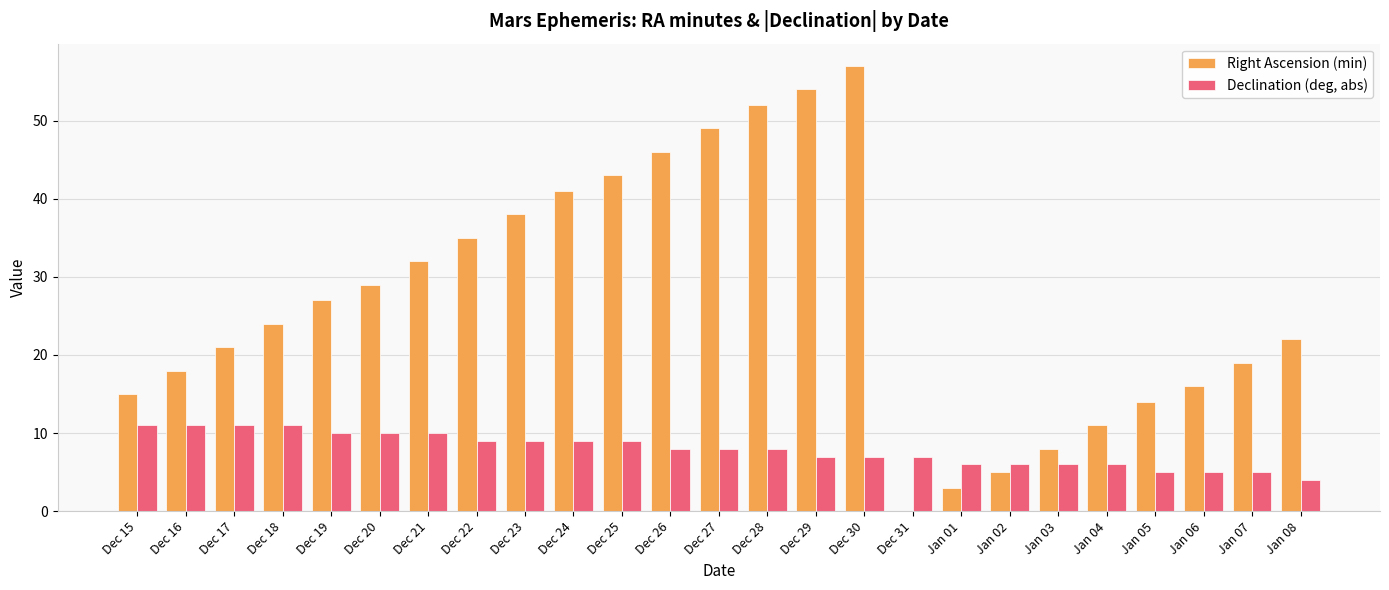

Reading left to right, what are all the values shown in this chart?

Right Ascension (min): 15	18	21	24	27	29	32	35	38	41	43	46	49	52	54	57	0	3	5	8	11	14	16	19	22
Declination (deg, abs): 11	11	11	11	10	10	10	9	9	9	9	8	8	8	7	7	7	6	6	6	6	5	5	5	4